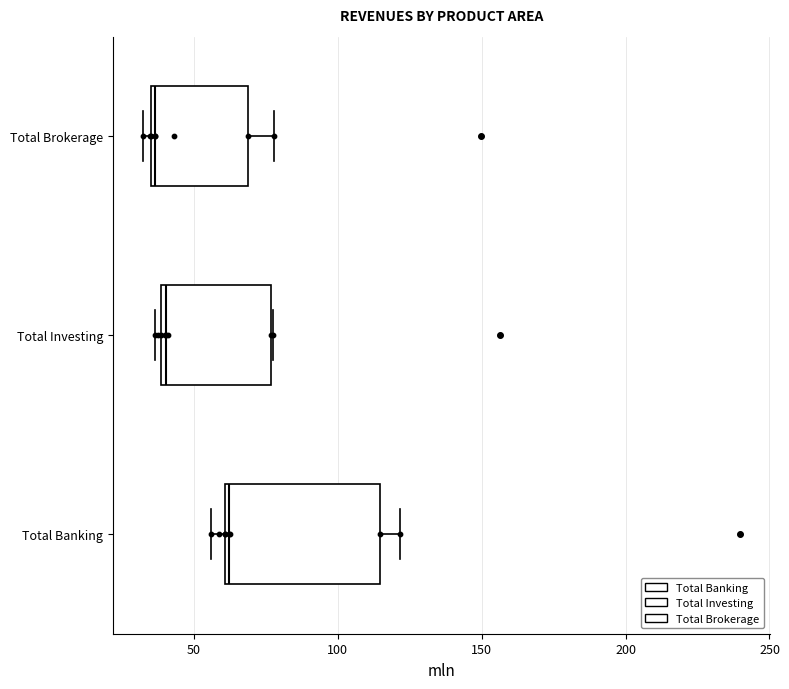

Which box has the furthest to the right median line?

Total Banking